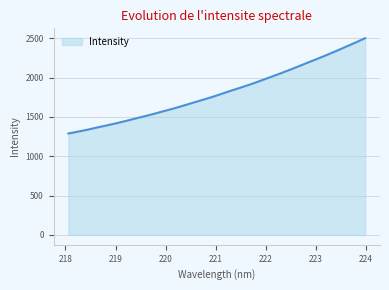

What is the difference between the maximum and minimum values?

1211.2